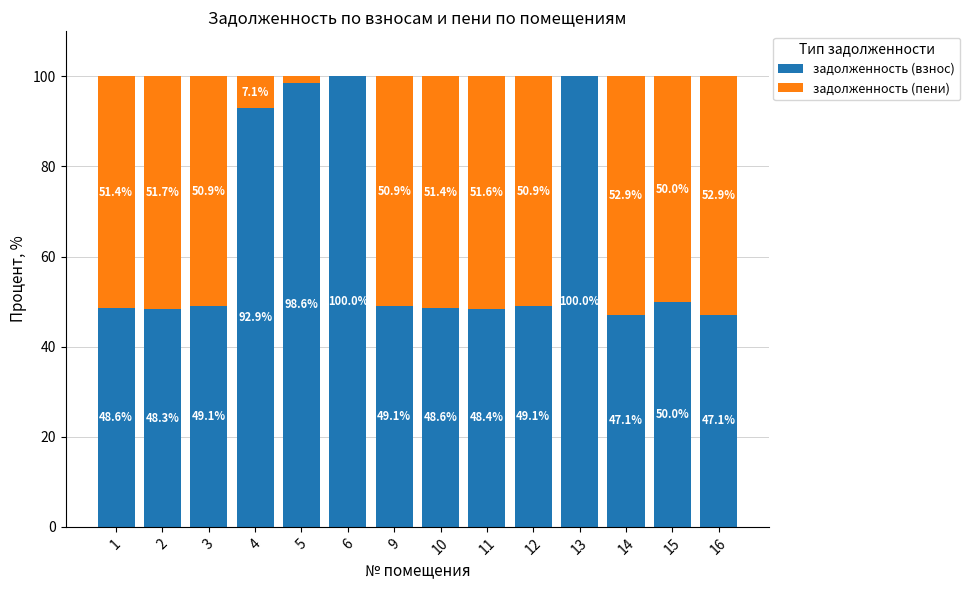

What is the total value across all series at 14?

100.0